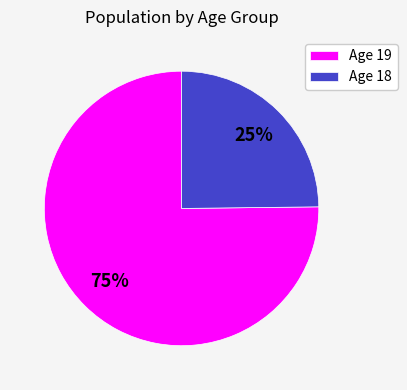

Approximately how many times larger is the value at Age 19 compared to Age 18?

3.0